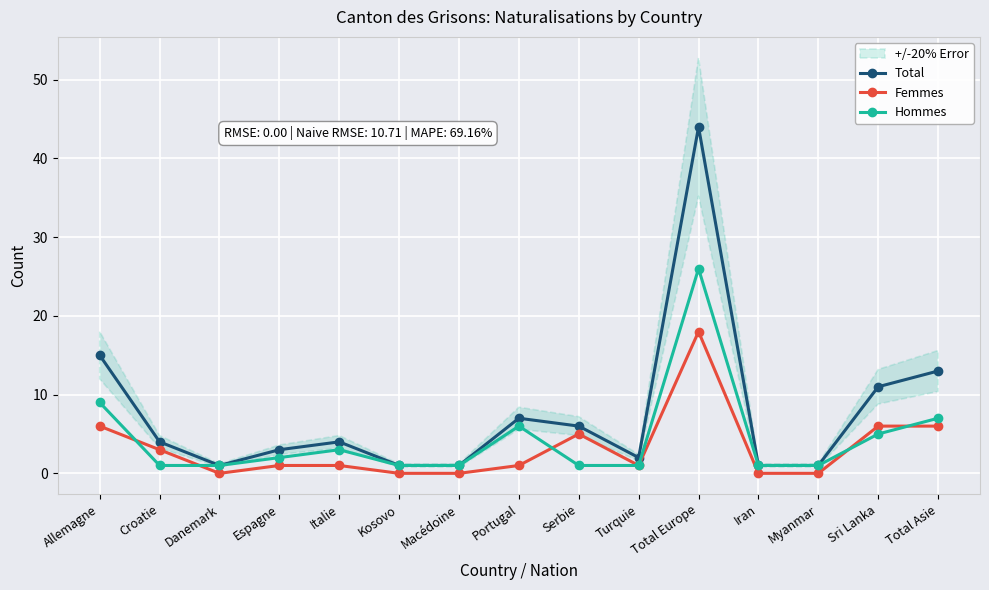

What is the average value of the Femmes series?

3